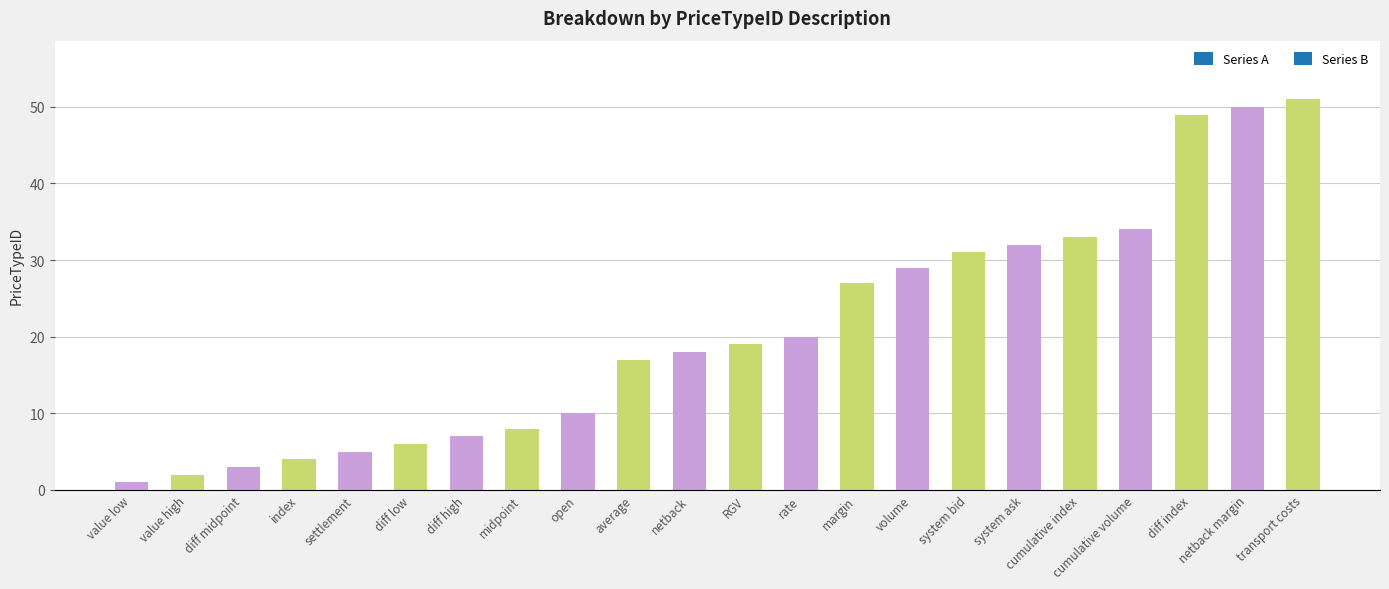

At which category does the chart reach its peak across all series?

transport costs